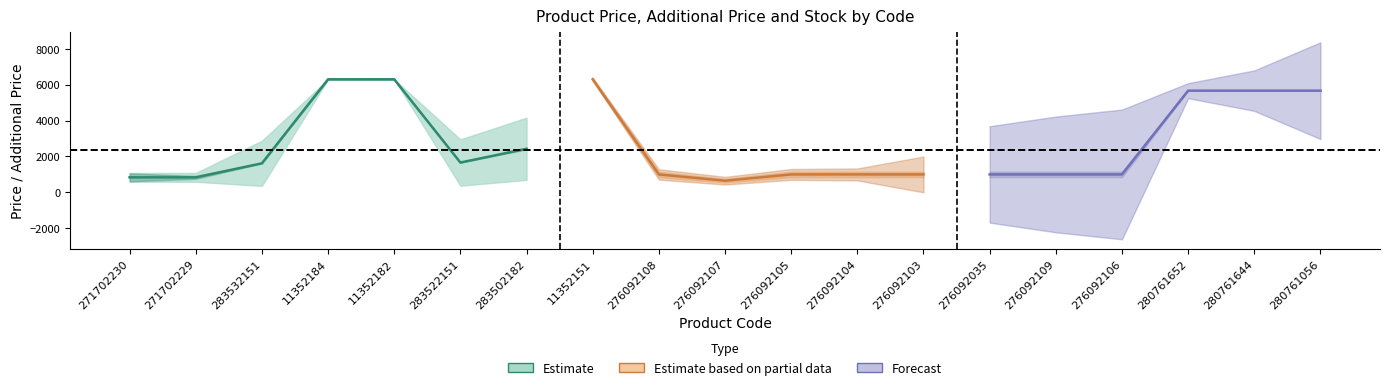

Reading left to right, extract all data points from this chart.

Ціна: 271702230=589.9	271702229=589.9	283532151=359.9	11352184=6308.8	11352182=6308.8	283522151=369.5	283502182=694.3	11352151=6308.8	276092108=848.4	276092107=551.5	276092105=848.4	276092104=848.4	276092103=848.4	276092035=848.4	276092109=848.4	276092106=848.4	280761652=5673.8	280761644=5673.8	280761056=5673.8
Доп. ціна: 271702230=1081.7	271702229=1081.7	283532151=2878.8	11352184=6308.8	11352182=6308.8	283522151=2955.8	283502182=4165.6	11352151=6308.8	276092108=1149.7	276092107=747.0	276092105=1149.7	276092104=1149.7	276092103=1149.7	276092035=1149.7	276092109=1149.7	276092106=1149.7	280761652=5673.8	280761644=5673.8	280761056=5673.8
Залишок: 271702230=736.0	271702229=273.0	283532151=15.0	11352184=3.0	11352182=67.0	283522151=15.0	283502182=106.0	11352151=49.0	276092108=145.0	276092107=107.0	276092105=151.0	276092104=167.0	276092103=500.0	276092035=269.0	276092109=323.0	276092106=362.0	280761652=42.0	280761644=113.0	280761056=270.0